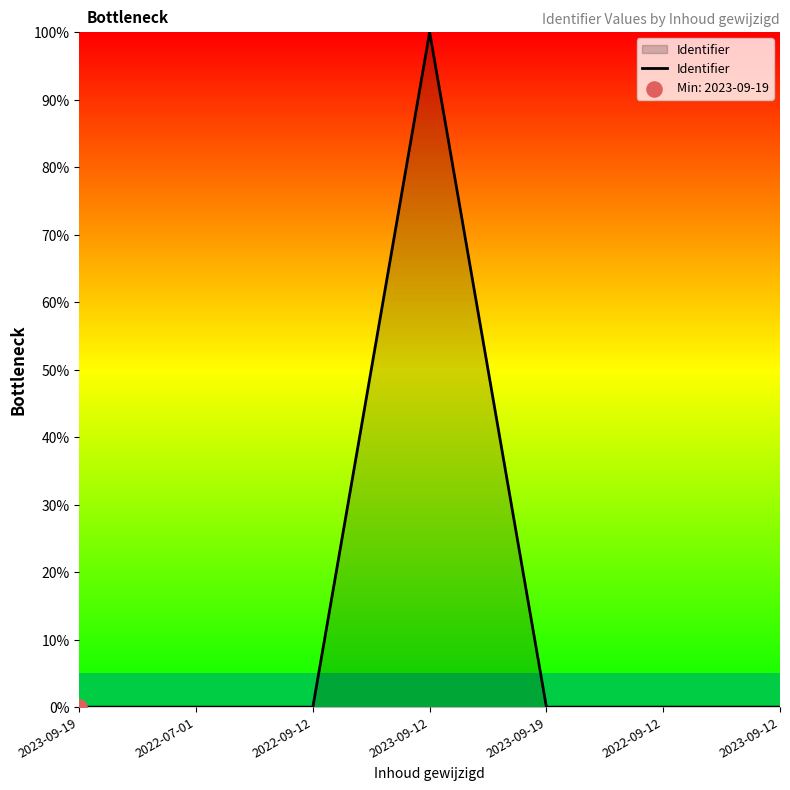

What is the change in value from 2022-09-12 to 2023-09-12?

+100.0